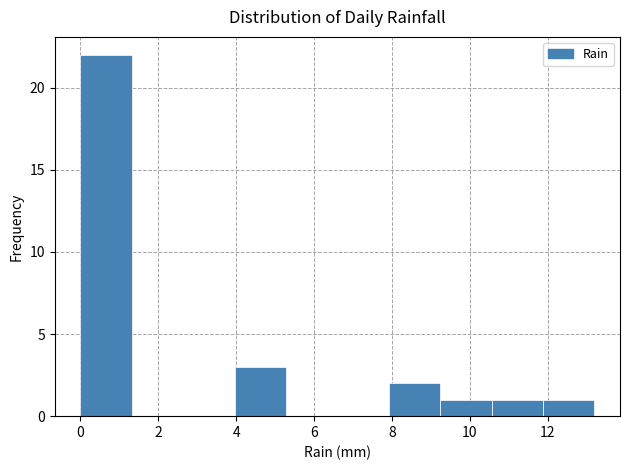

How tall is the bar that spans 11.88 to 13.20 on the x-axis? Neither the bar edges nor the heights are printed on the chart, so give them approximately, as read against the axes.

1